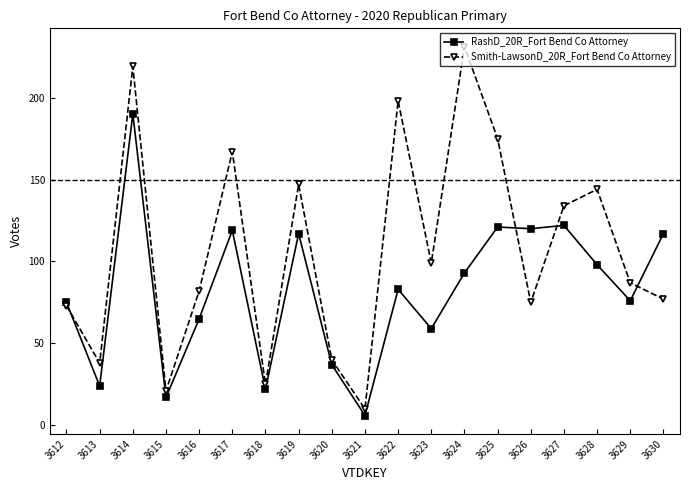

Does the chart have visible grid lines?

No